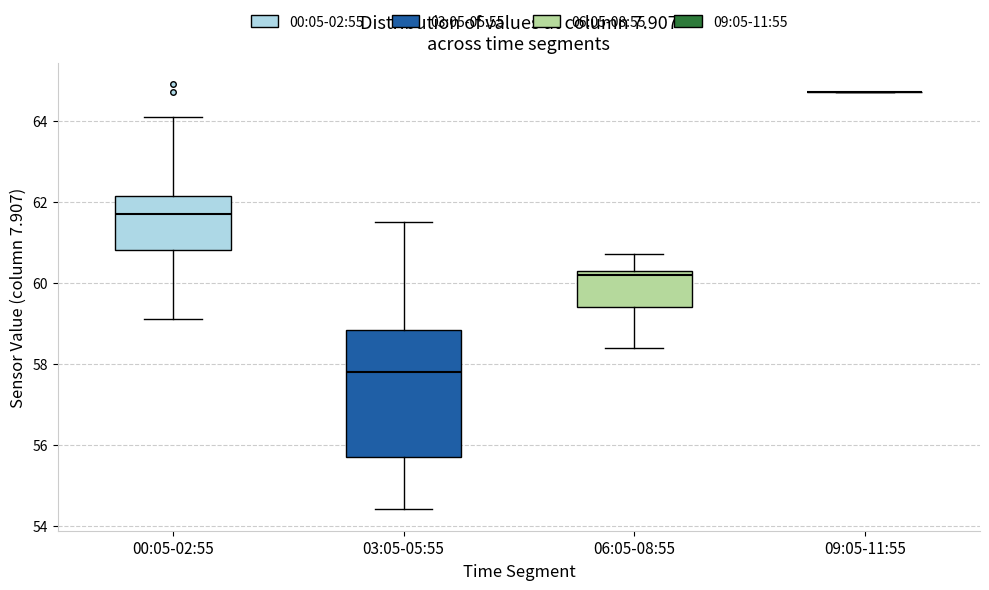

Comparing the boxes themselves (not the whiskers), which one is the tallest?

03:05-05:55